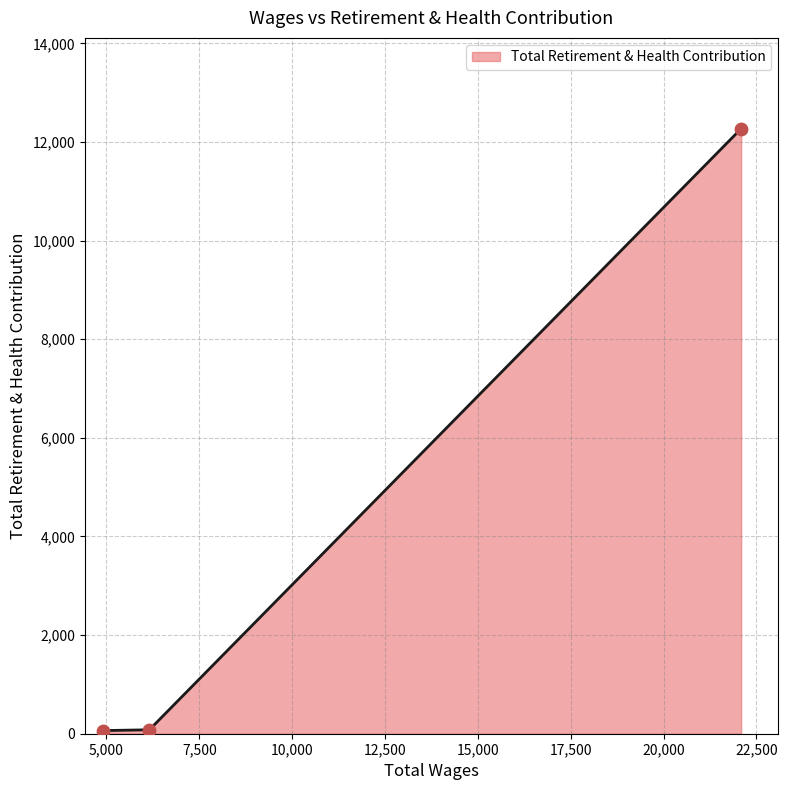

What is the change in value from 6156.0 to 4920.0?

-16